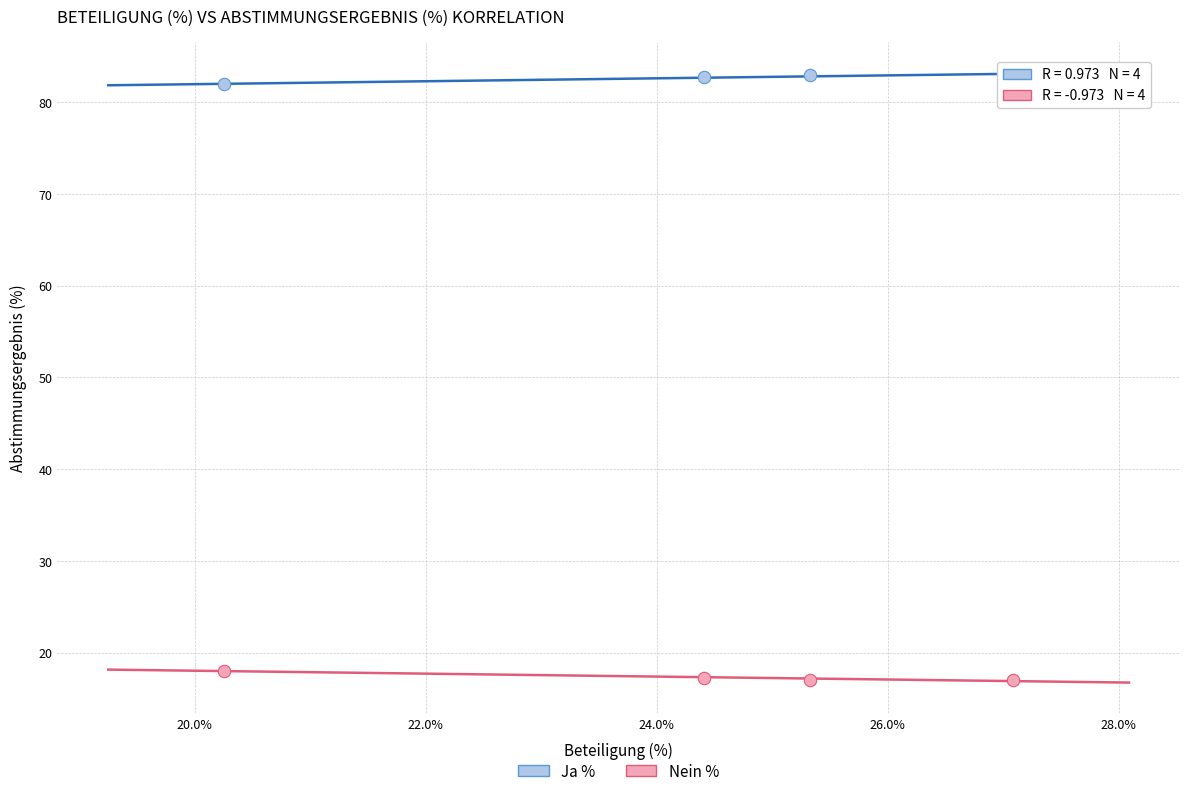

What are all the series names shown in the legend?

Ja %, Nein %